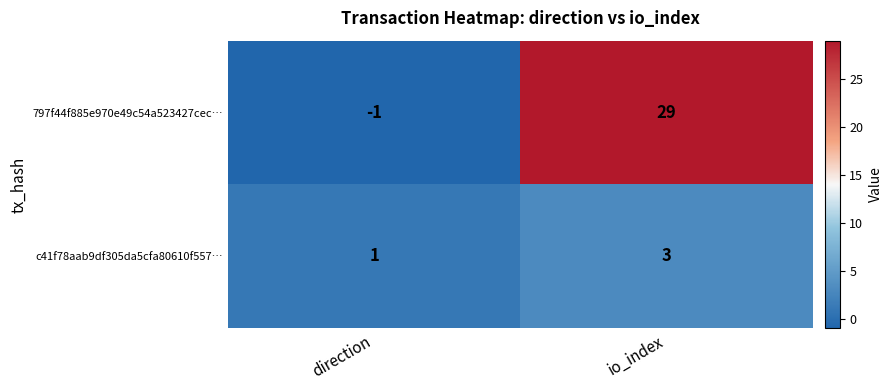

What is the difference between the maximum and minimum values in the 797f44f885e970e49c54a523427cec… series?

30